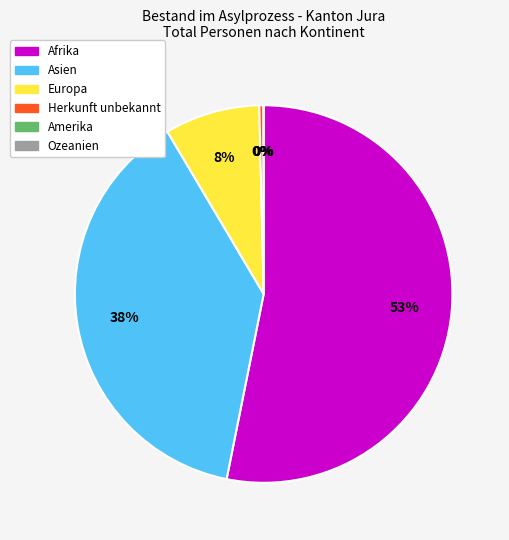

What percentage is the Asien slice, to the nearest percent?

38%